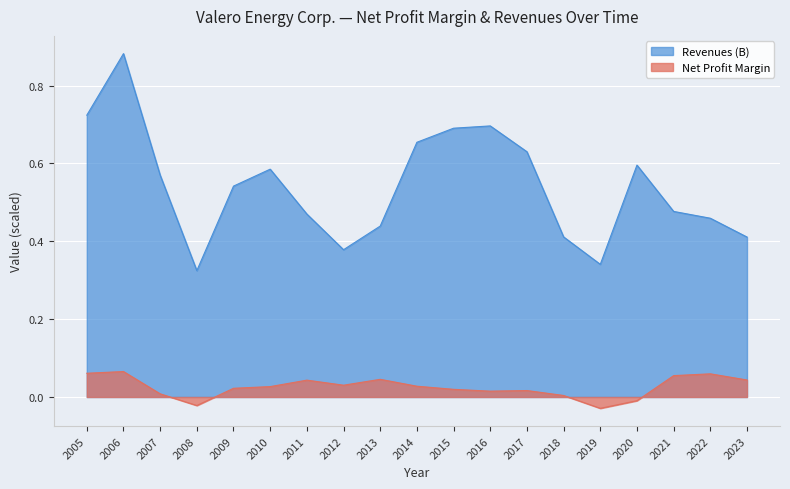

Where is the first local maximum for Net Profit Margin?

2006